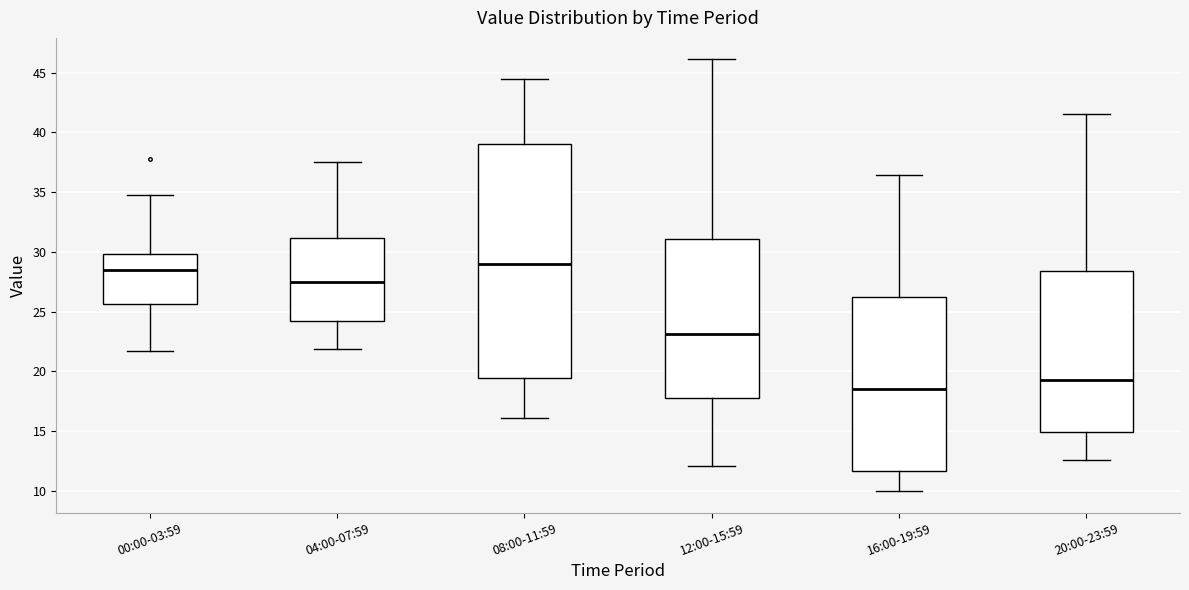

Which box is the tallest, from its lower edge to its upper edge?

08:00-11:59